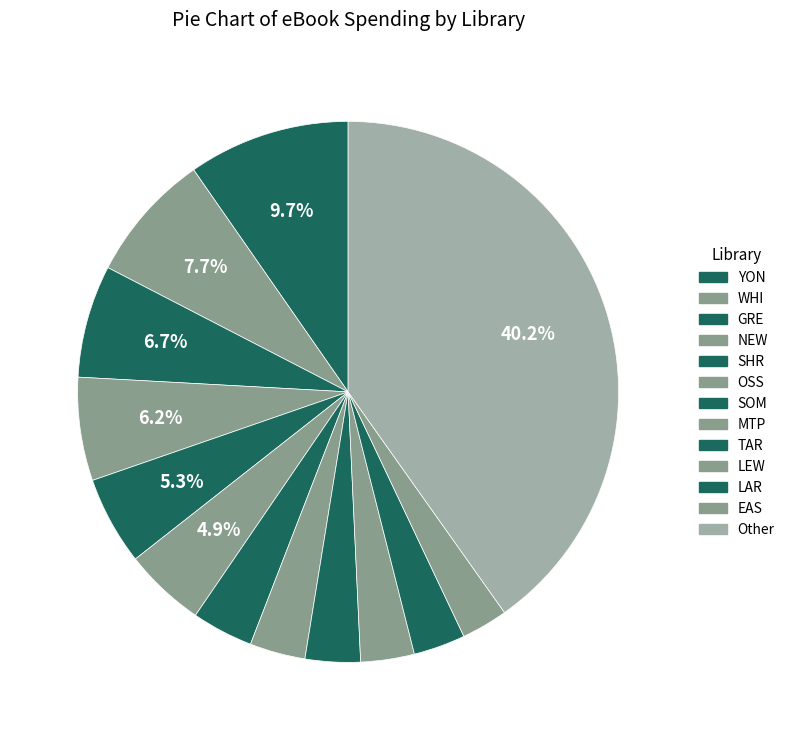

To the nearest percent, what is the difference between the largest and smallest slice percentages?

37%